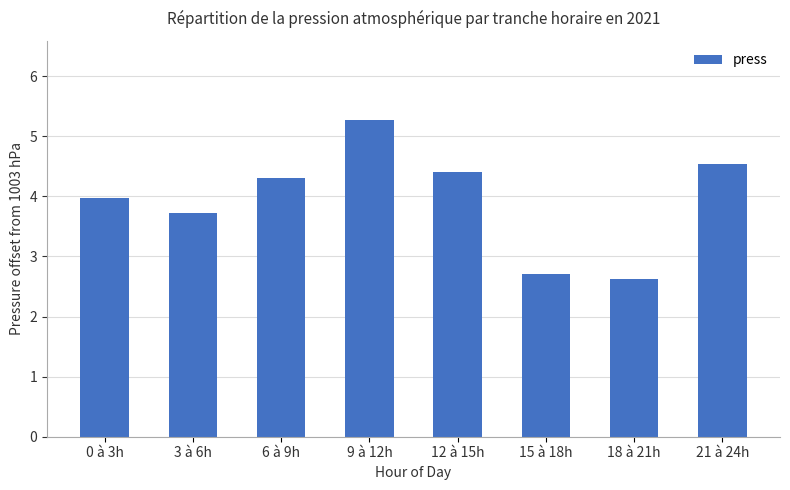

The chart shows a value of 6.9 at 0 à 3h. True or false?

False